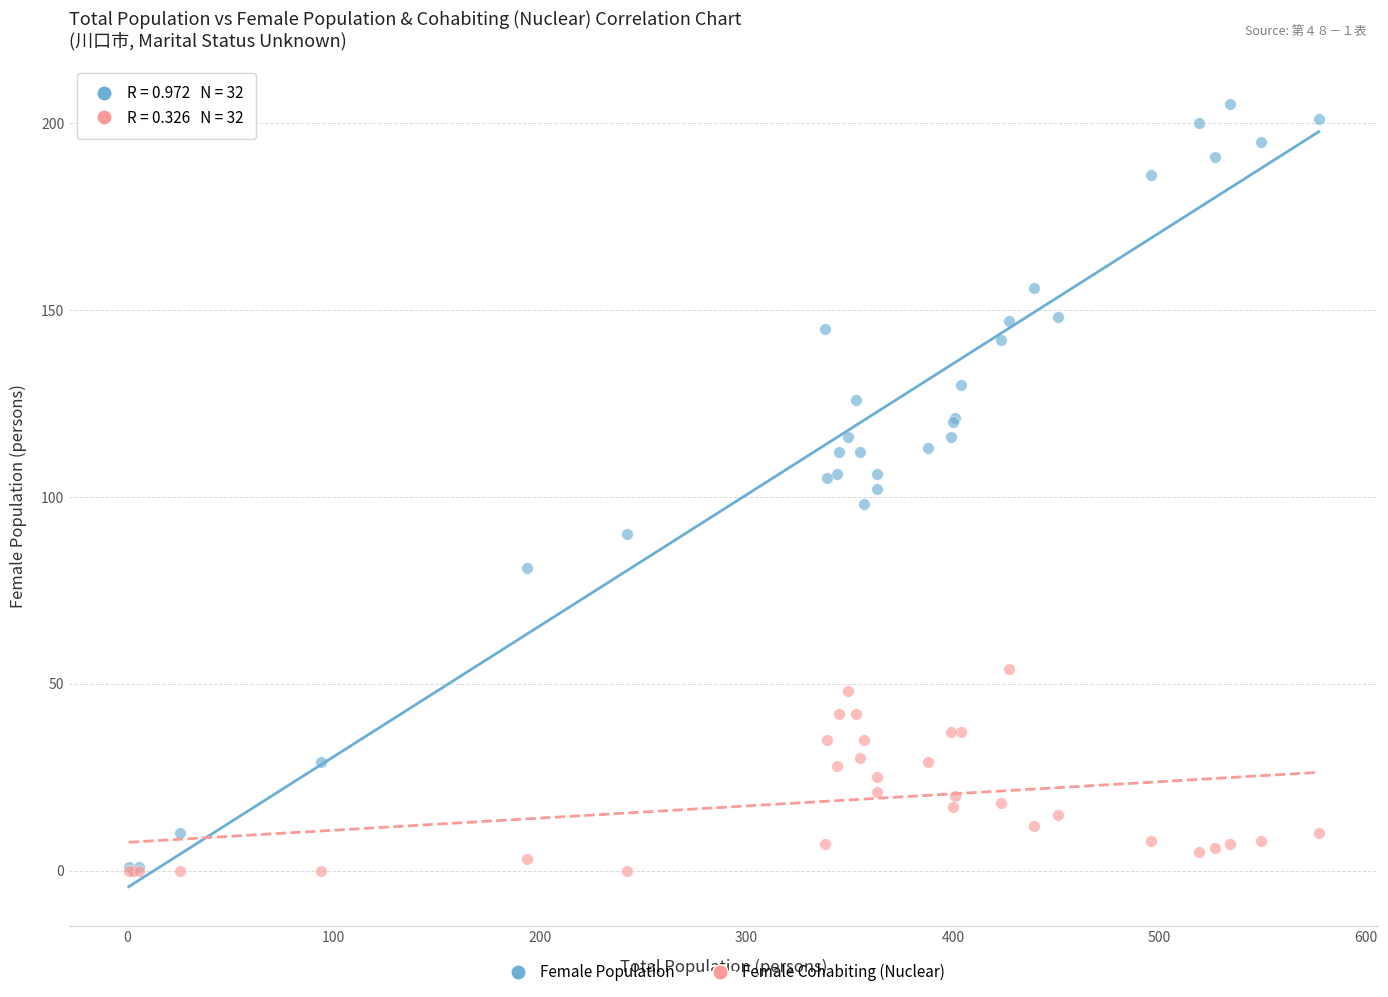

What are all the series names shown in the legend?

Female Population, Female Cohabiting (Nuclear)